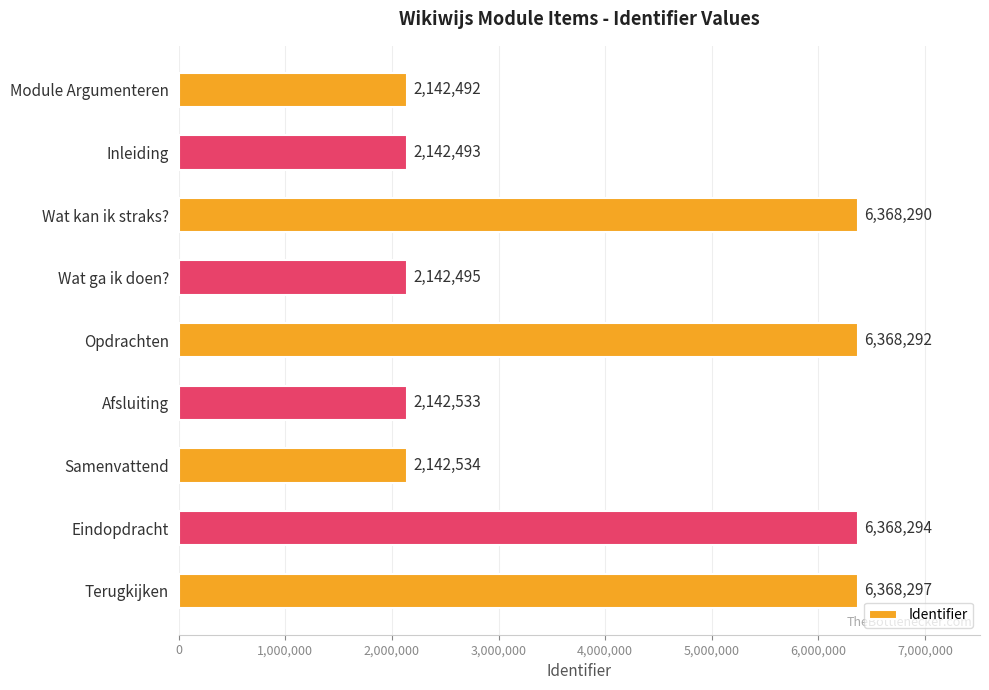

Which has a higher value, Wat ga ik doen? or Samenvattend?

Samenvattend